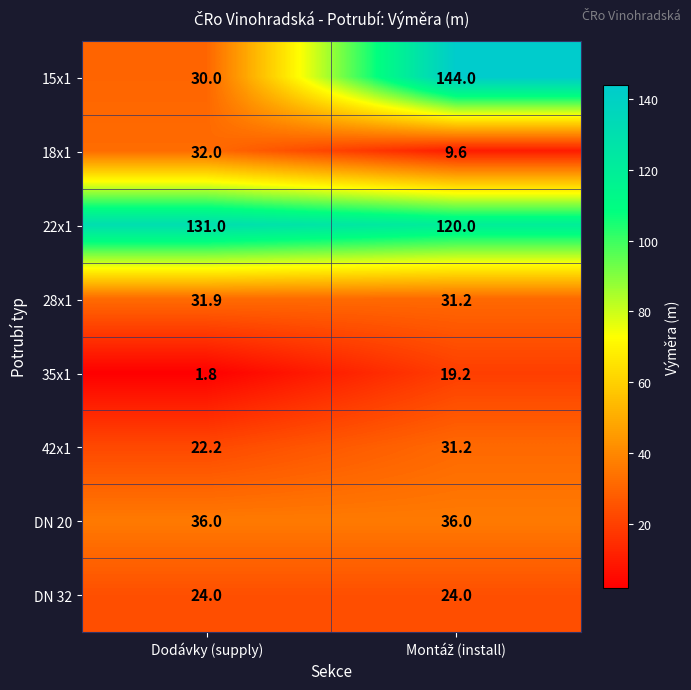

The value of 18x1 at Dodávky (supply) is 56.4. True or false?

False